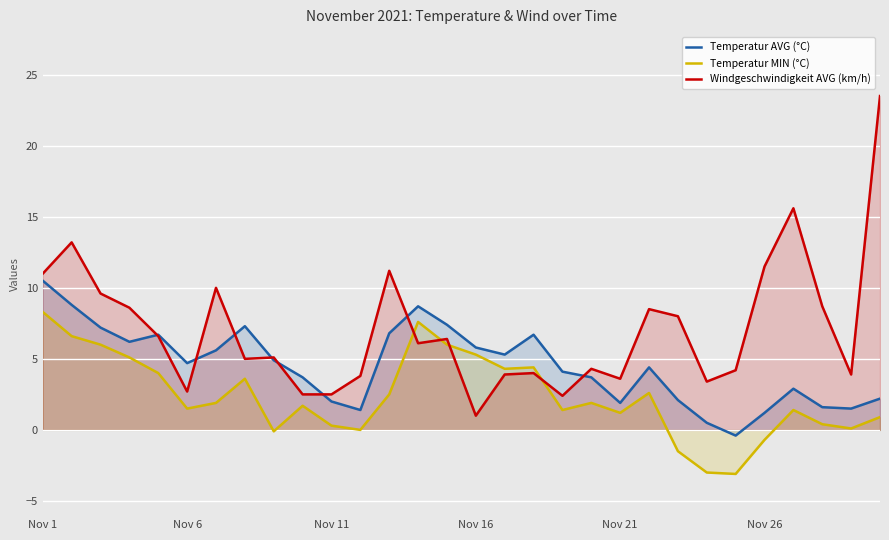

True or false: Windgeschwindigkeit AVG (km/h) has a value of 16.0 at Nov 11.

False